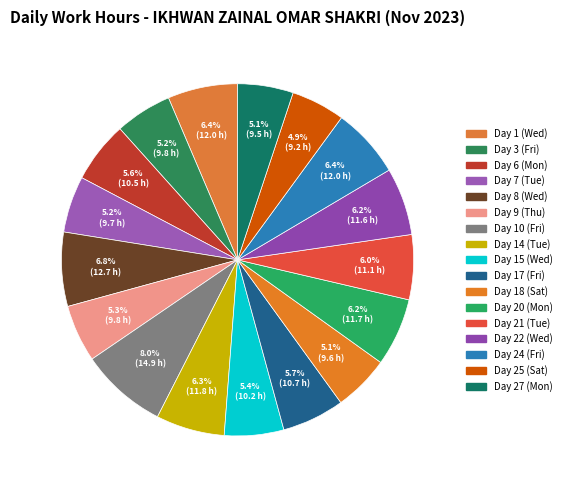

How many slices are in this pie chart?

17